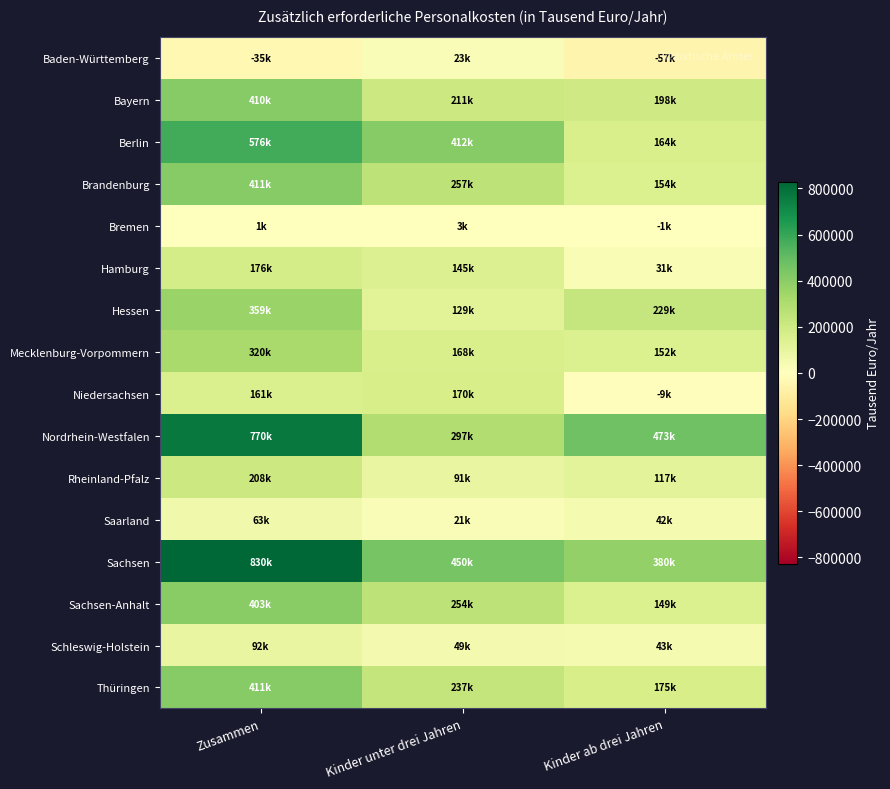

At Kinder unter drei Jahren, list the series in order from largest to smallest.

Sachsen, Berlin, Nordrhein-Westfalen, Brandenburg, Sachsen-Anhalt, Thüringen, Bayern, Niedersachsen, Mecklenburg-Vorpommern, Hamburg, Hessen, Rheinland-Pfalz, Schleswig-Holstein, Baden-Württemberg, Saarland, Bremen